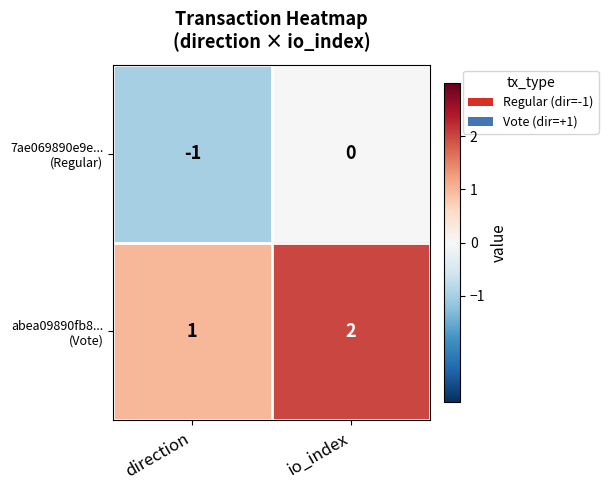

At which category is the sum across all series the highest?

io_index